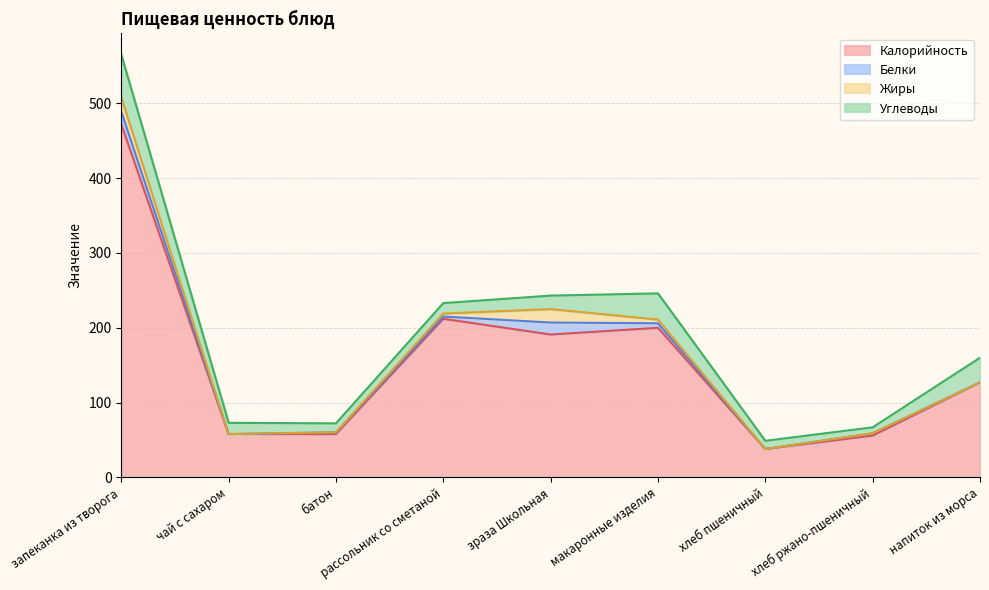

What is the difference between the Калорийность values at макаронные изделия and зраза Школьная?

9.0